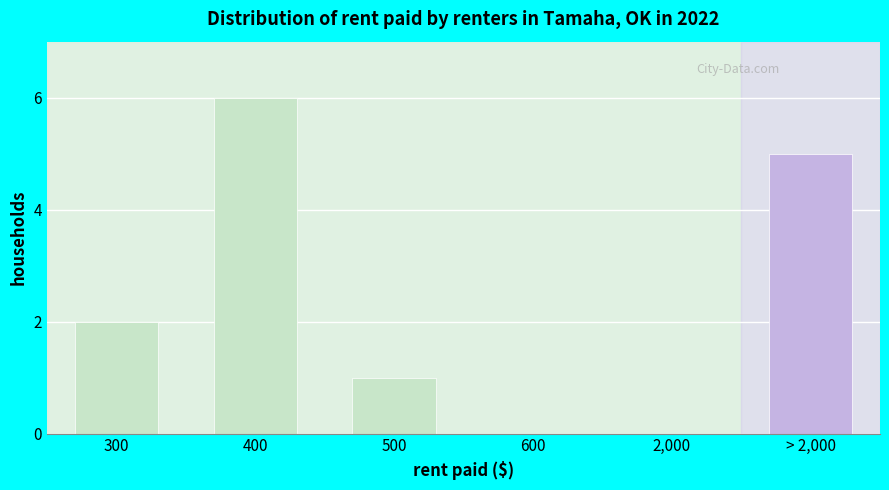

Reading left to right, extract all data points from this chart.

300=2	400=6	500=1	600=0	2,000=0	> 2,000=5